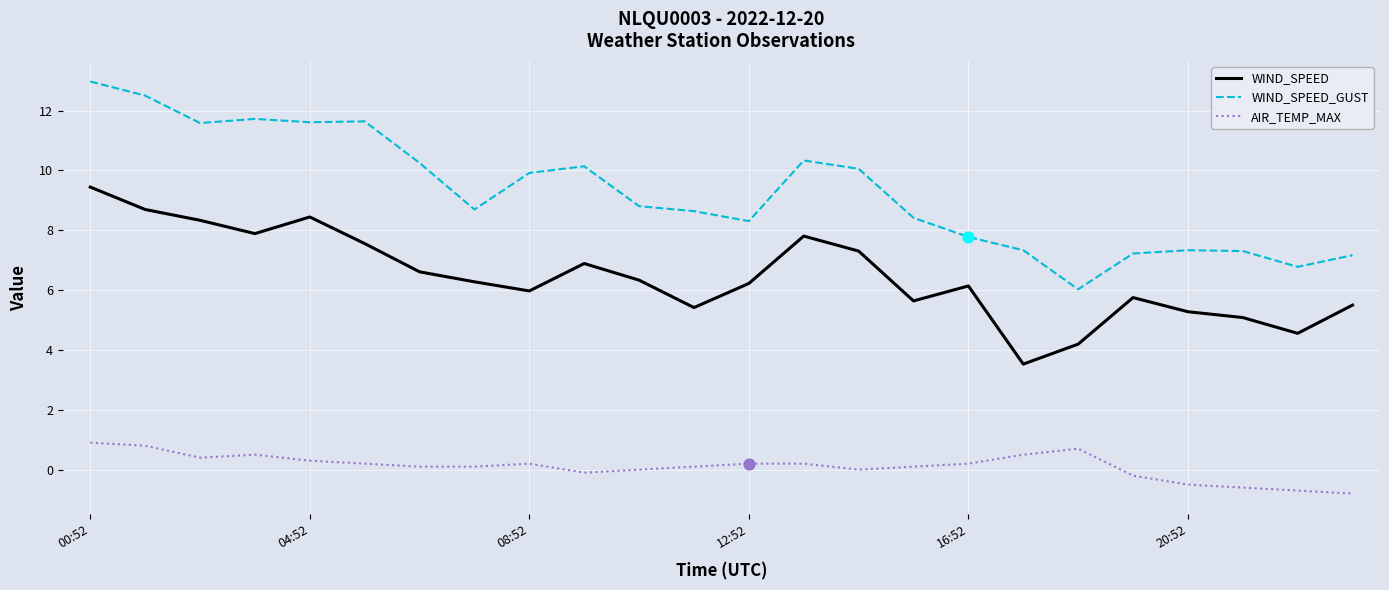

Which series has the largest total across all categories?

WIND_SPEED_GUST